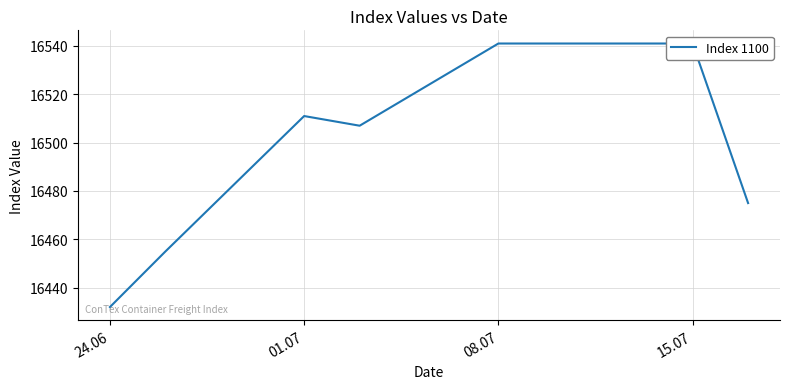

How many values exceed 16511?

3